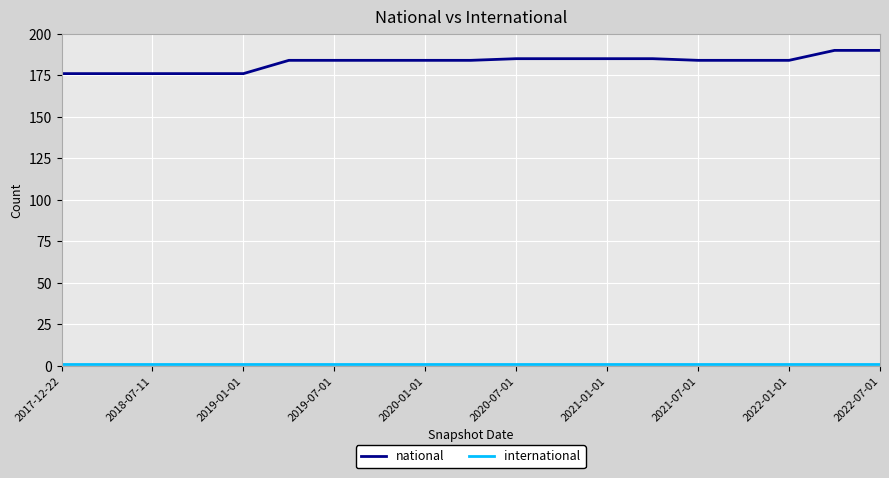

What is the maximum value for national?

190